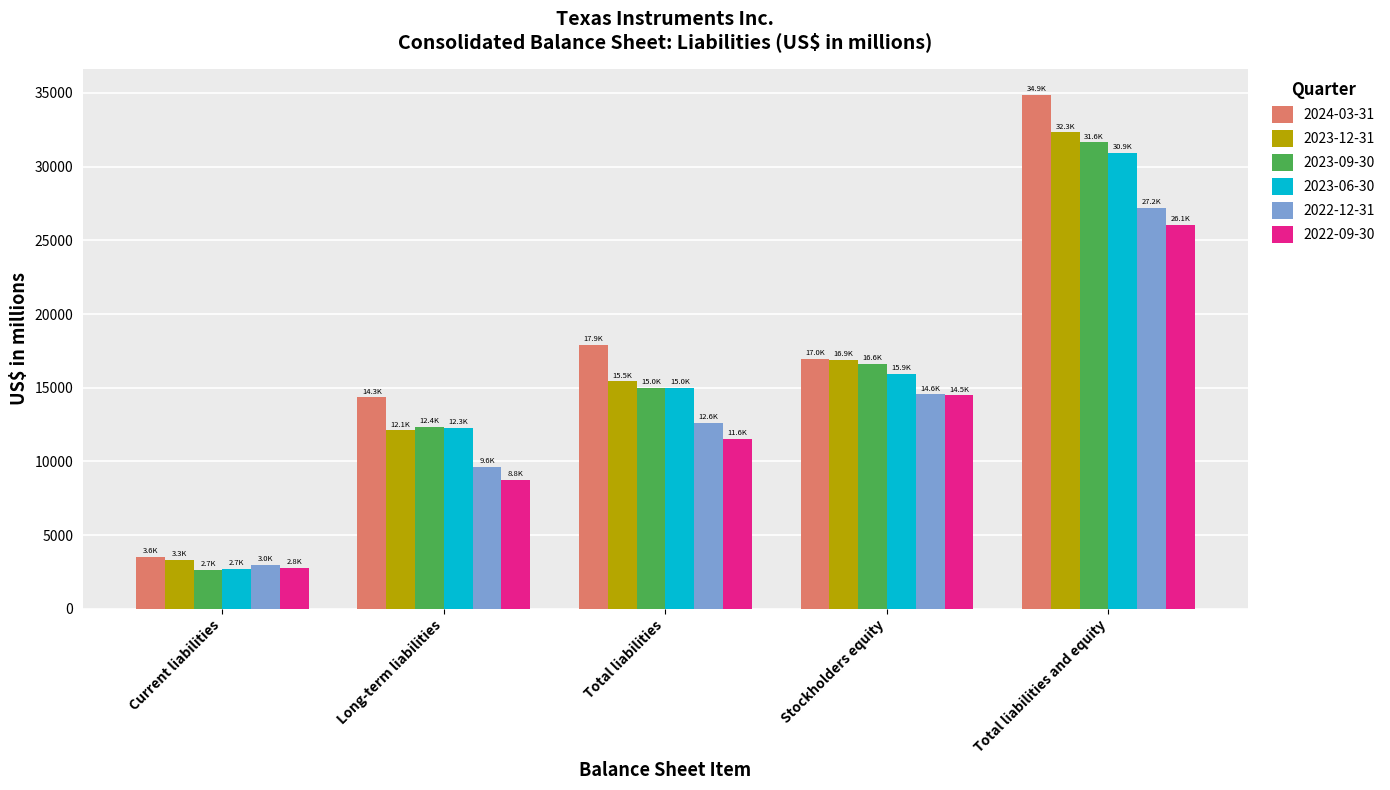

List the labels in order of 2023-06-30 value, largest first.

Total liabilities and equity, Stockholders equity, Total liabilities, Long-term liabilities, Current liabilities